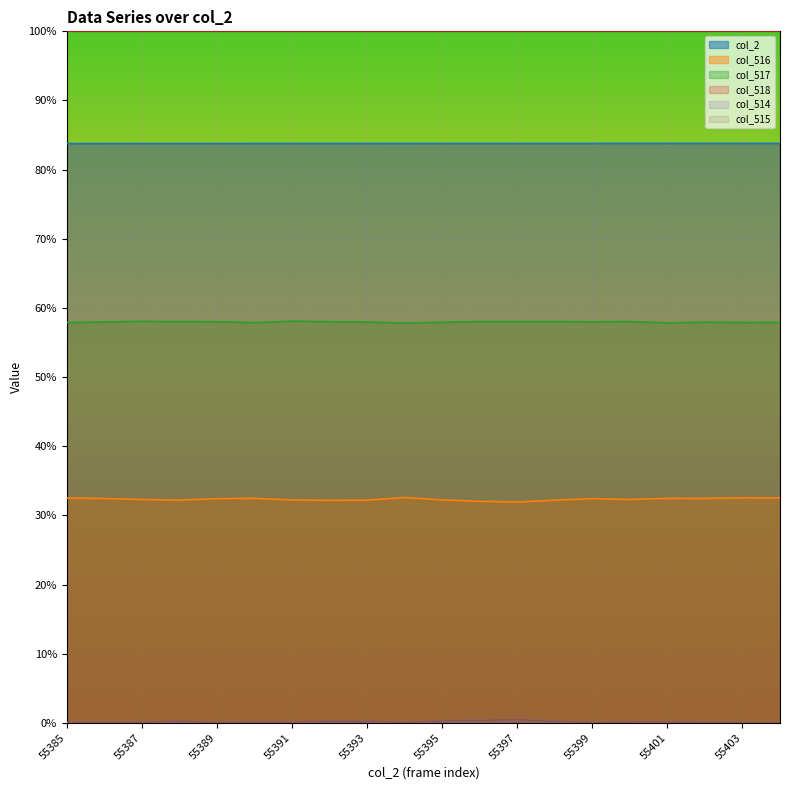

What is the value of the col_2 point at the 8th from the left?

0.8